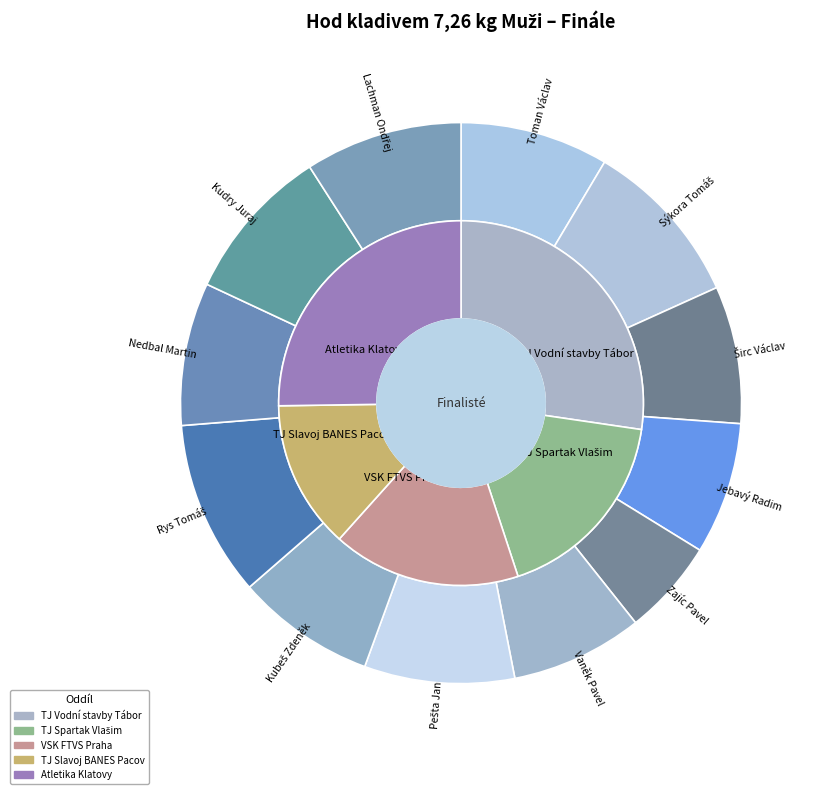

Which category has the biggest portion of the pie?

Rys Tomáš